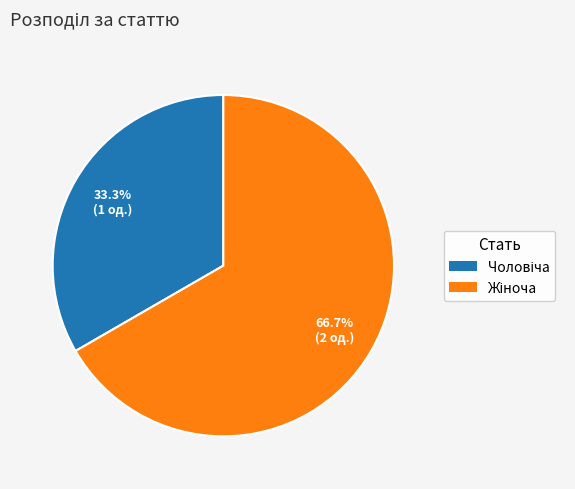

Is there a majority slice in this chart?

Yes